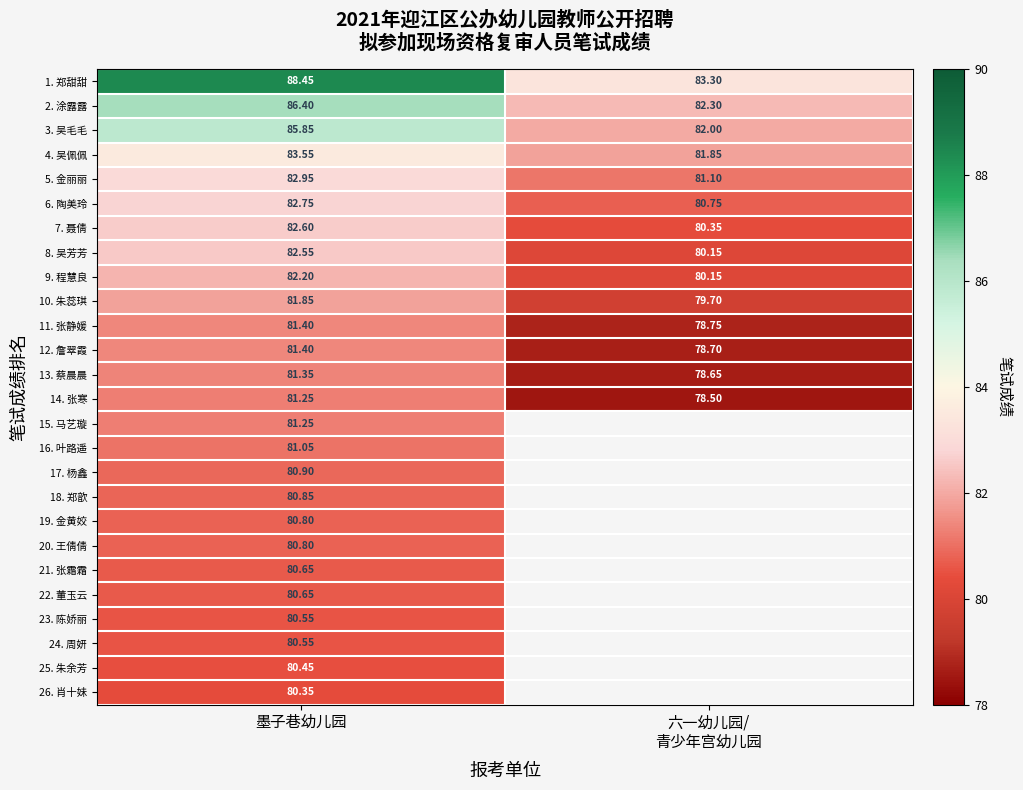

Between 墨子巷幼儿园 and 六一幼儿园/
青少年宫幼儿园, which is larger?

墨子巷幼儿园